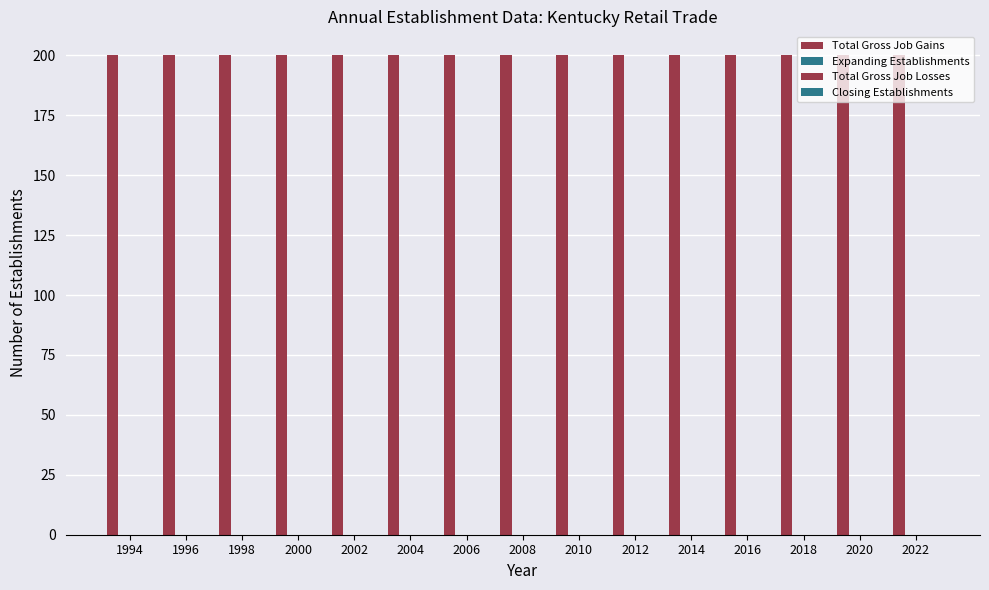

What is the approximate value of Total Gross Job Gains at 1998?

200